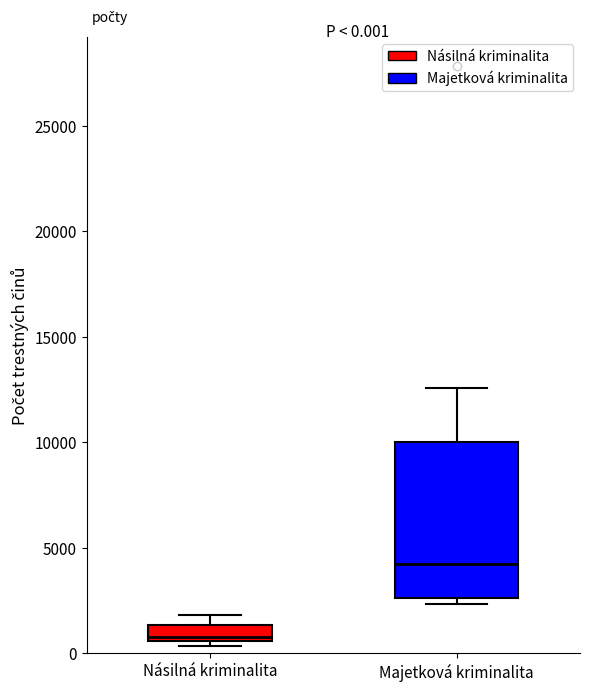

Which box has the lowest median line?

Násilná kriminalita